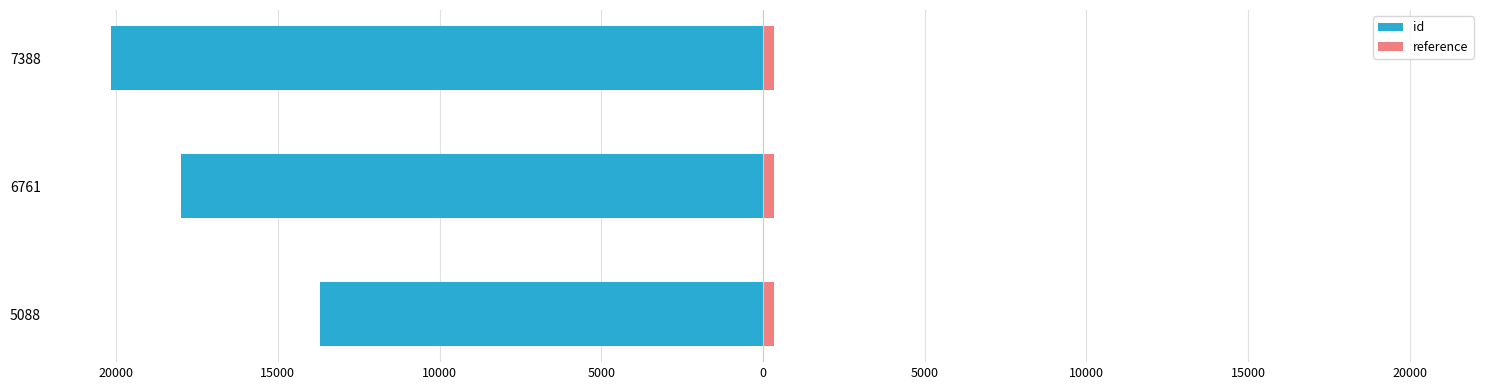

Does the chart contain stacked bars?

No